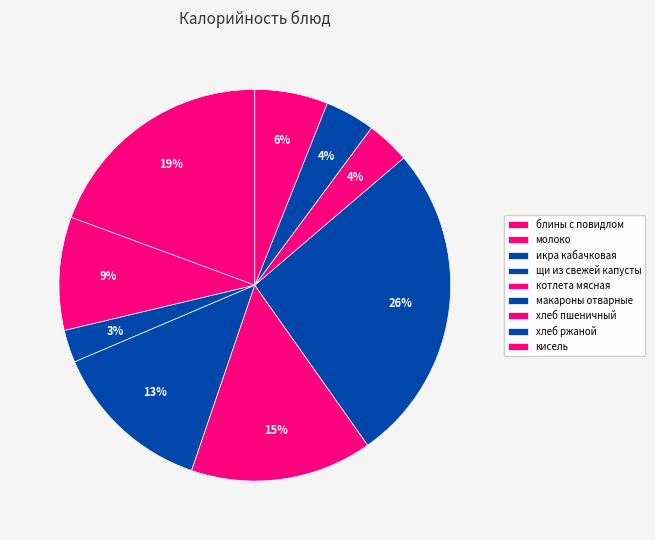

How many slices are in this pie chart?

9